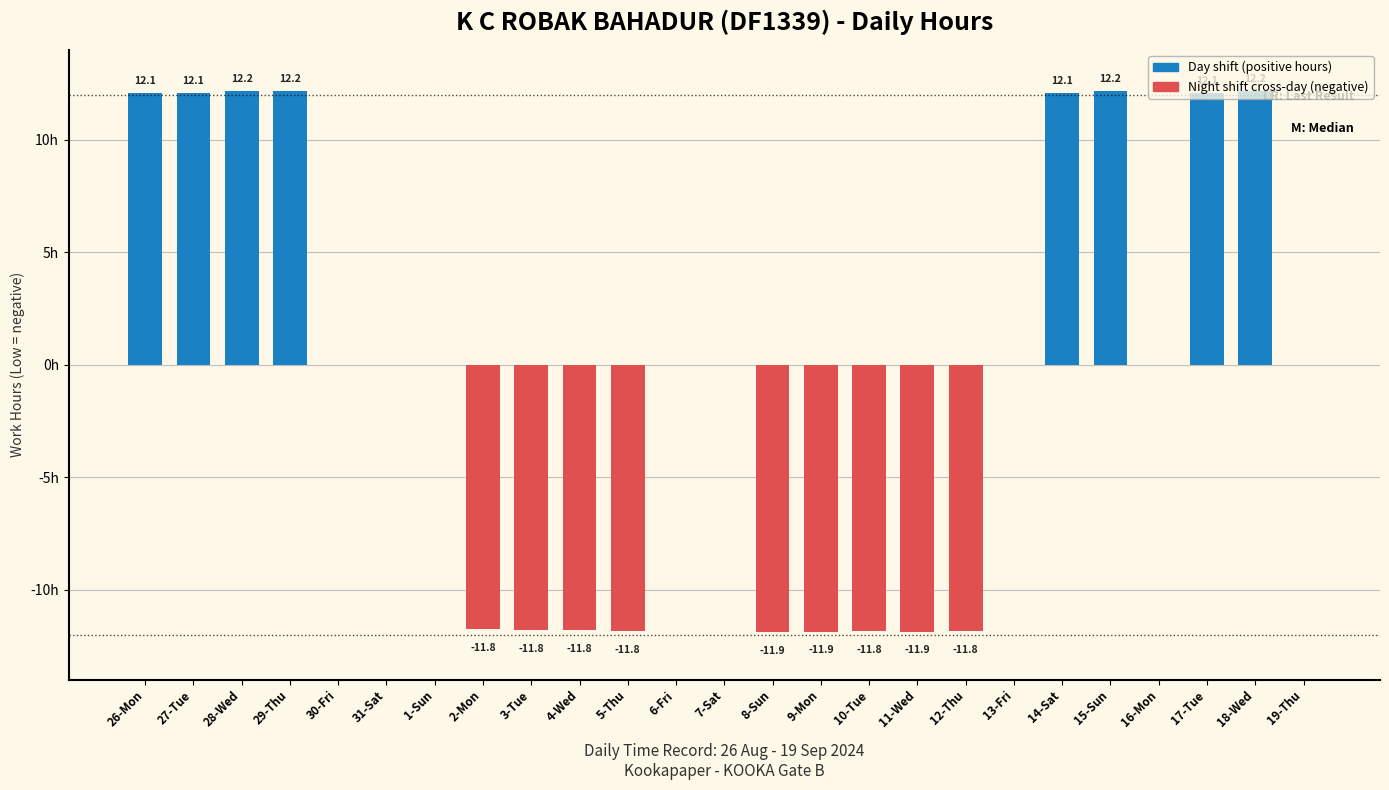

Where does the data first go above 0?

26-Mon